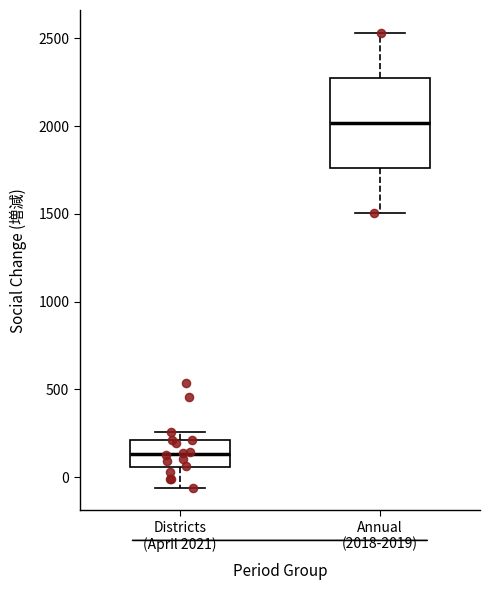

Reading left to right, transcribe this box plot: for each box, give where its median line is, the range the box spans, and where its two whiskers end, as read against the y-axis. The values are not printed on the chart, so give them approximately, as read against the axis.

Districts (April 2021): median 150, box 50 to 200, whiskers -50 to 250
Annual (2018-2019): median 2000, box 1750 to 2300, whiskers 1500 to 2550